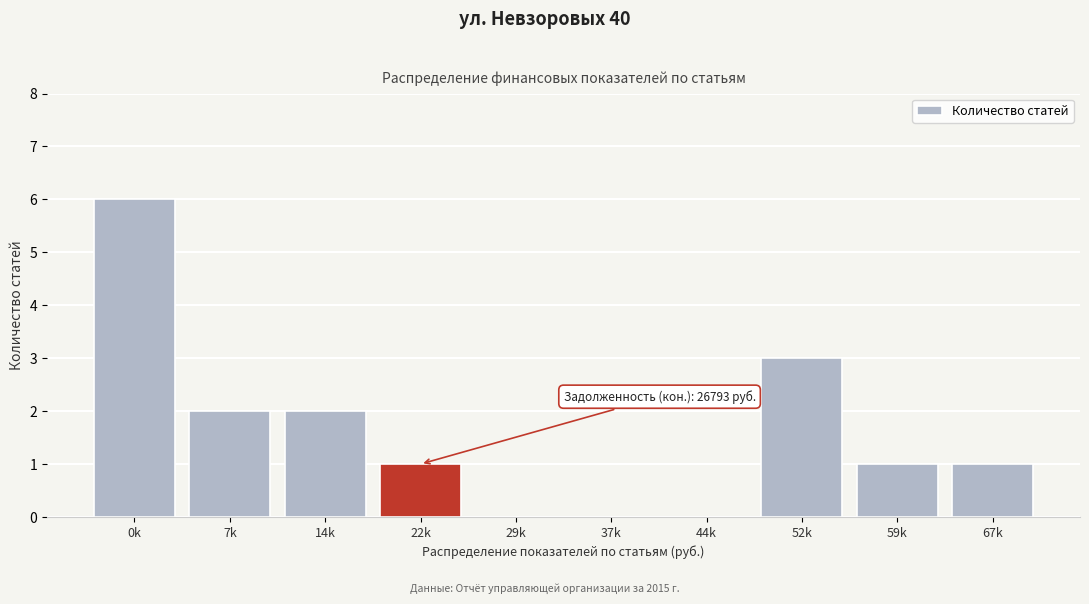

Reading left to right, list all the values displayed in this chart.

0k=6	7k=2	14k=2	22k=1	29k=0	37k=0	44k=0	52k=3	59k=1	67k=1